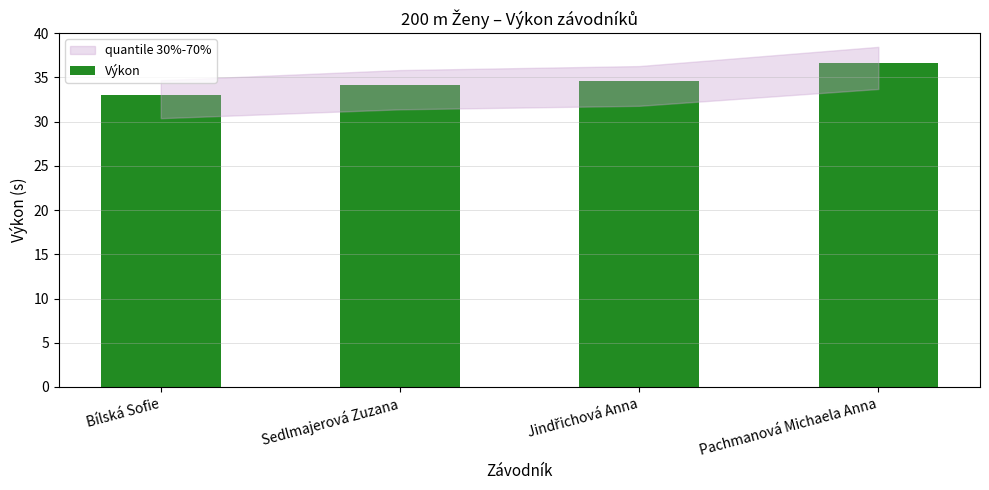

Is it true that the value at Sedlmajerová Zuzana is 14.0?

False